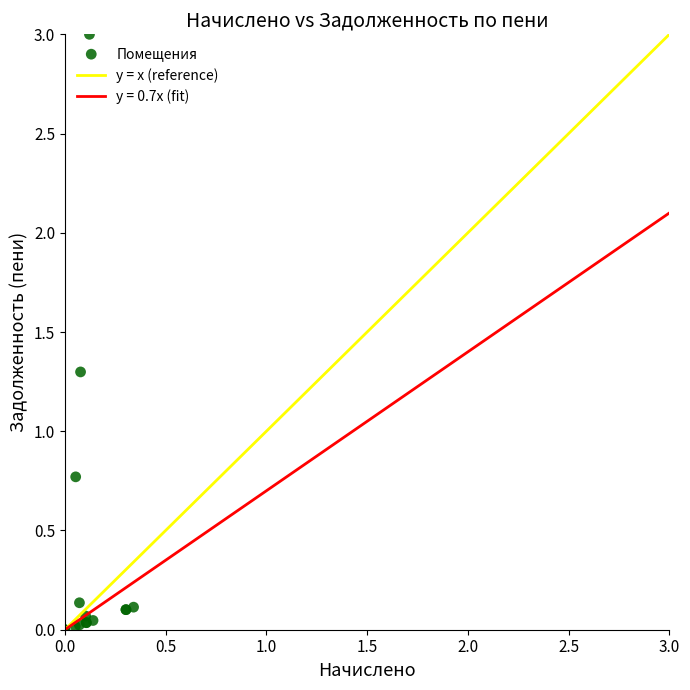

What Y value in the scatter plot is closest to 1?

0.8